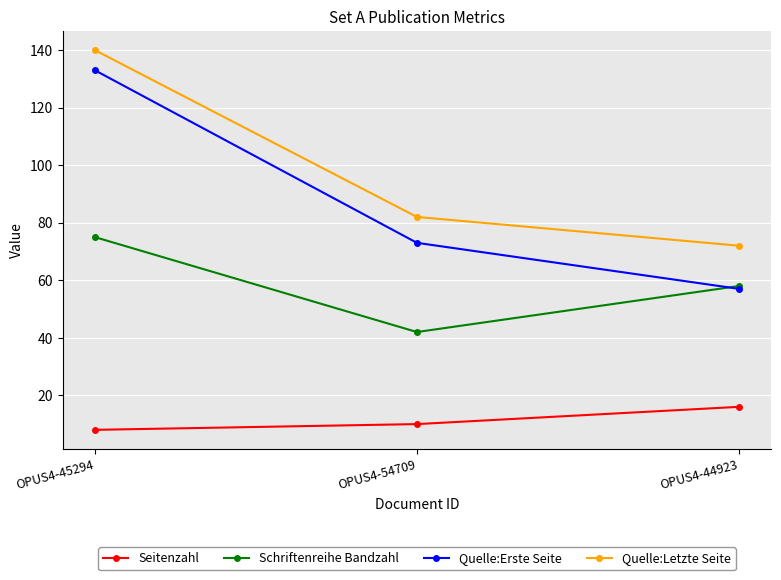

What are all the series names shown in the legend?

Seitenzahl, Schriftenreihe Bandzahl, Quelle:Erste Seite, Quelle:Letzte Seite